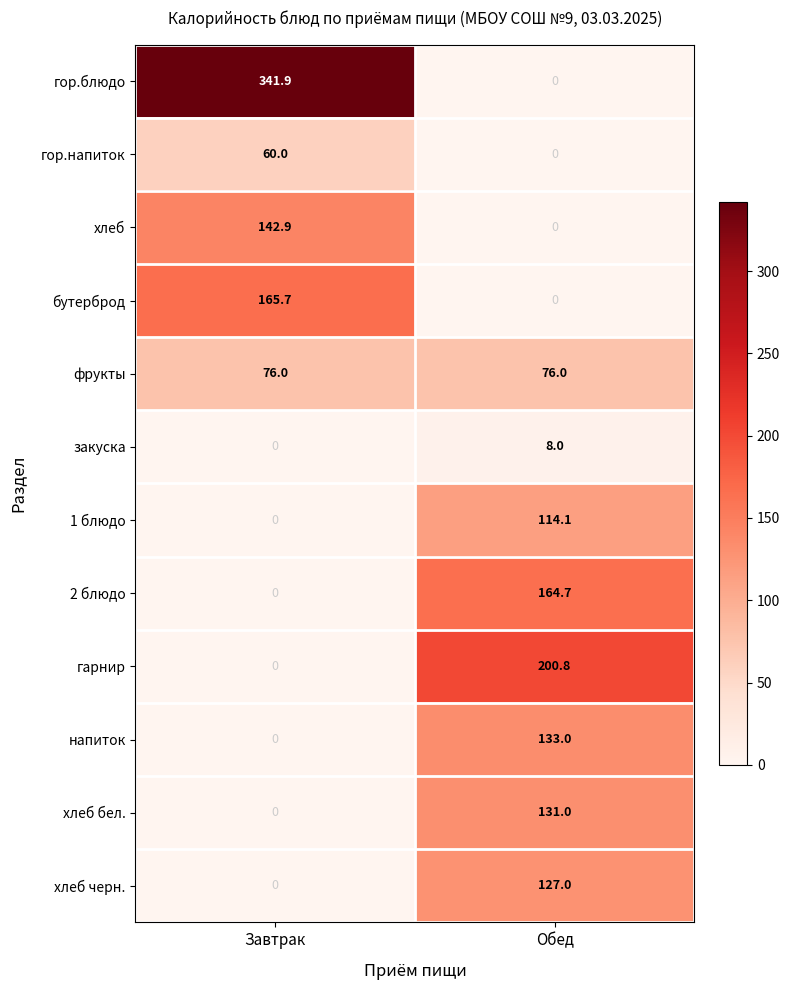

How many data points in хлеб are less than 142?

1